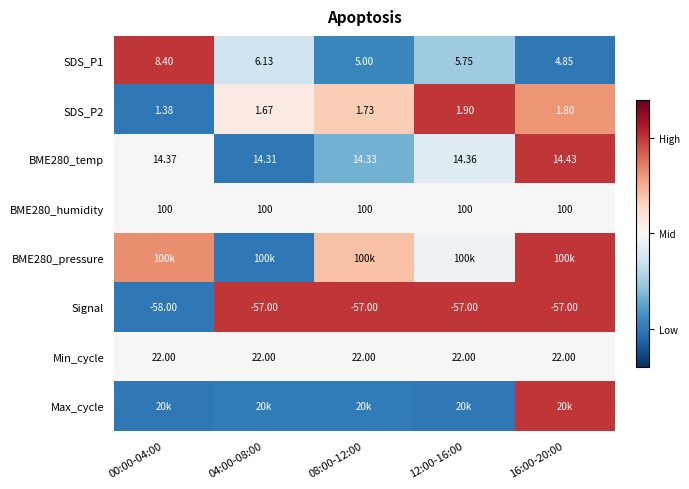

What is the difference between the maximum and minimum values in the Max_cycle series?

1.0